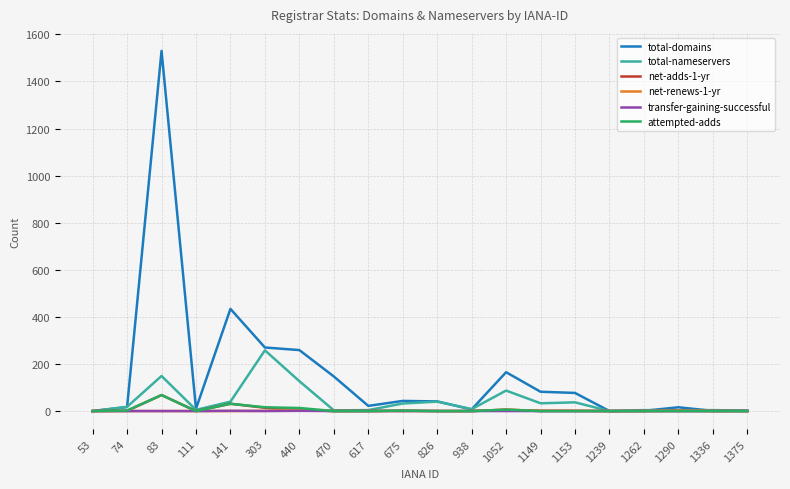

What is the difference between the second highest and minimum values in the attempted-adds series?

31